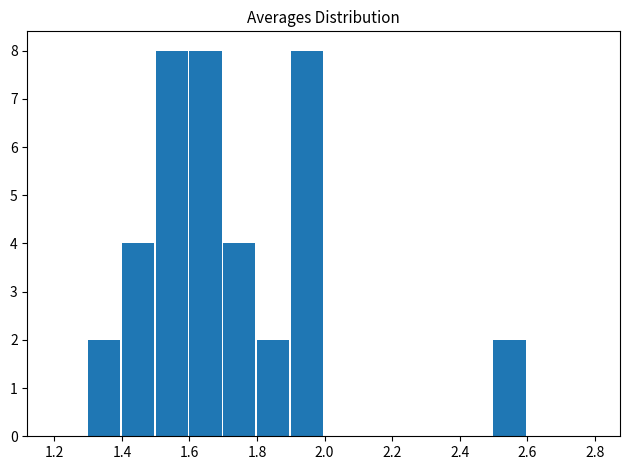

How tall is the bar that spans 1.3 to 1.4 on the x-axis? The values are not printed on the chart, so give them approximately, as read against the axis.

2